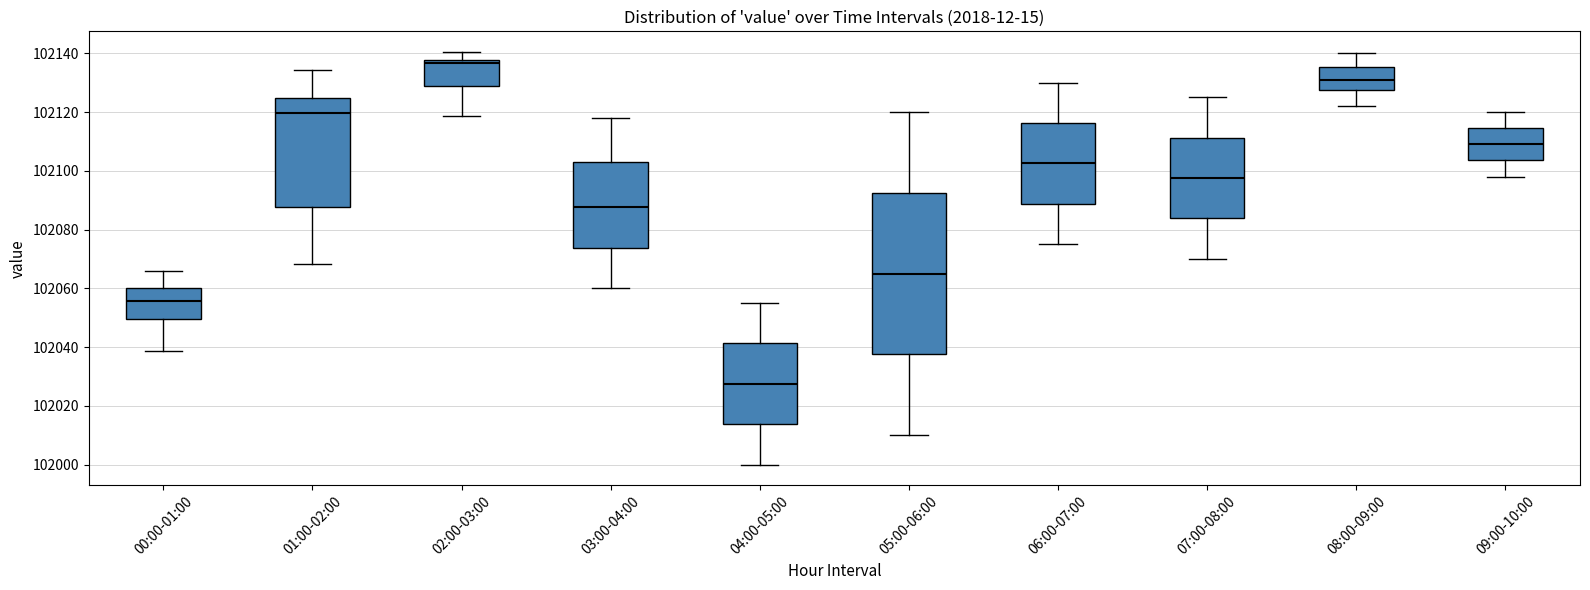

Reading left to right, transcribe this box plot: for each box, give where its median line is, the range the box spans, and where its two whiskers end, as read against the y-axis. The values are not printed on the chart, so give them approximately, as read against the axis.

00:00-01:00: median 102056, box 102050 to 102060, whiskers 102038 to 102066
01:00-02:00: median 102120, box 102088 to 102124, whiskers 102068 to 102134
02:00-03:00: median 102136, box 102128 to 102138, whiskers 102118 to 102140
03:00-04:00: median 102088, box 102074 to 102104, whiskers 102060 to 102118
04:00-05:00: median 102028, box 102014 to 102042, whiskers 102000 to 102056
05:00-06:00: median 102066, box 102038 to 102092, whiskers 102010 to 102120
06:00-07:00: median 102102, box 102088 to 102116, whiskers 102076 to 102130
07:00-08:00: median 102098, box 102084 to 102112, whiskers 102070 to 102126
08:00-09:00: median 102132, box 102128 to 102136, whiskers 102122 to 102140
09:00-10:00: median 102110, box 102104 to 102114, whiskers 102098 to 102120